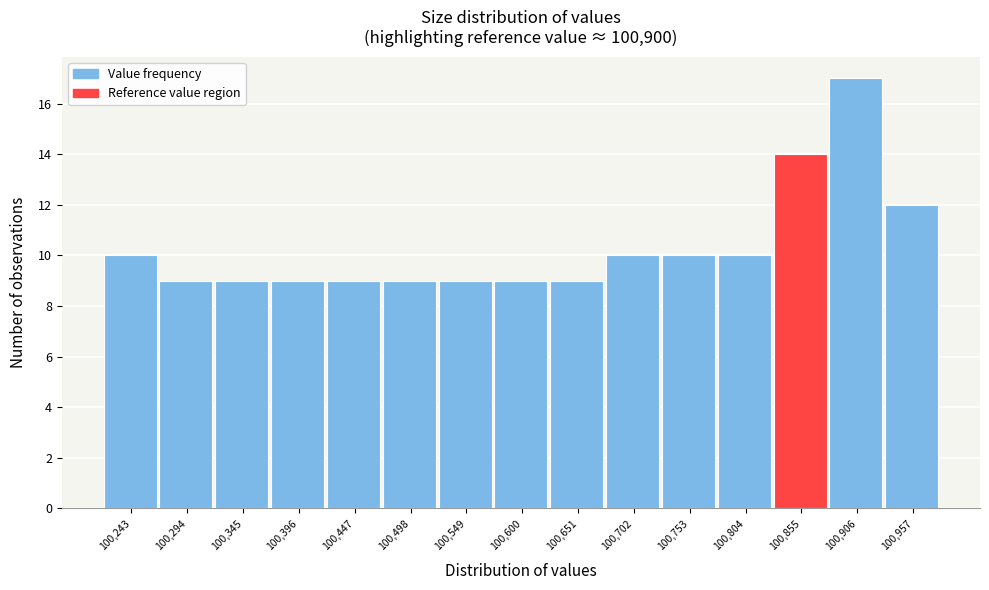

Reading right to left, list all the values displayed in this chart.

100,957=12	100,906=17	100,855=14	100,804=10	100,753=10	100,702=10	100,651=9	100,600=9	100,549=9	100,498=9	100,447=9	100,396=9	100,345=9	100,294=9	100,243=10